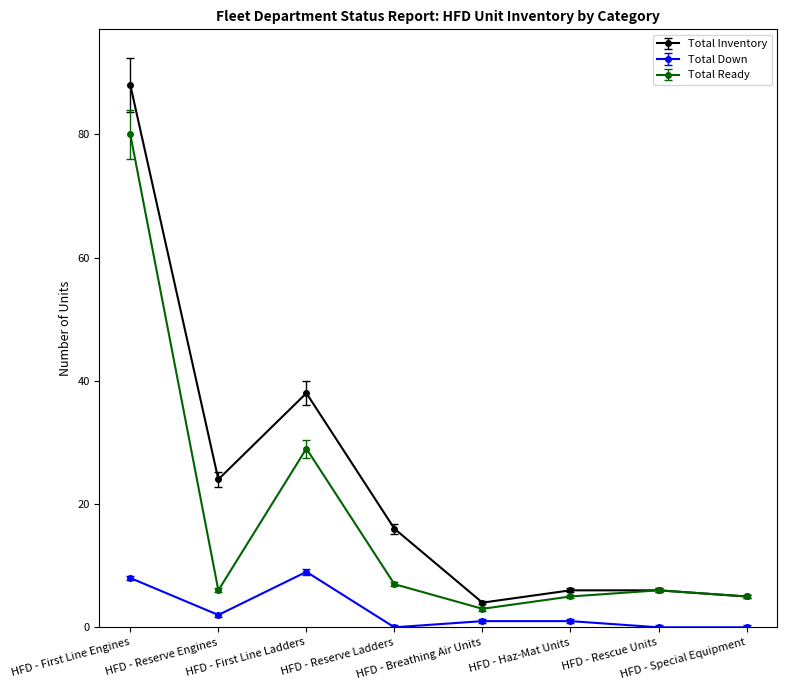

List the series in order of their peak value, lowest first.

Total Down, Total Ready, Total Inventory